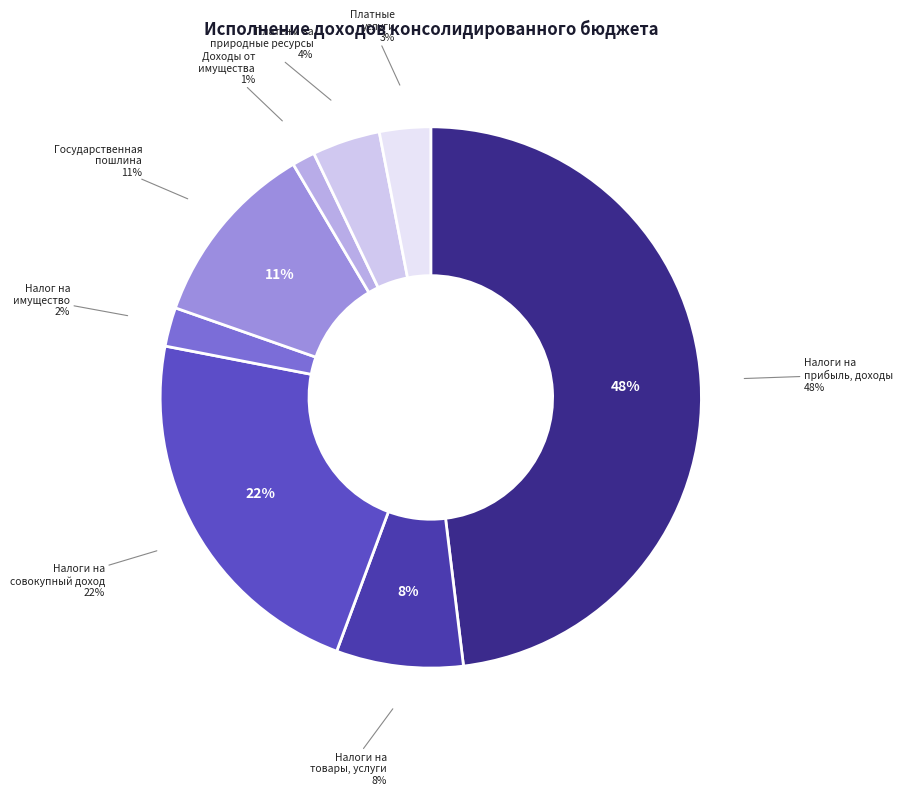

What is the ratio of the value at НАЛОГ НА ИМУЩЕСТВО to the value at ГОСУДАРСТВЕННАЯ ПОШЛИНА?

0.2